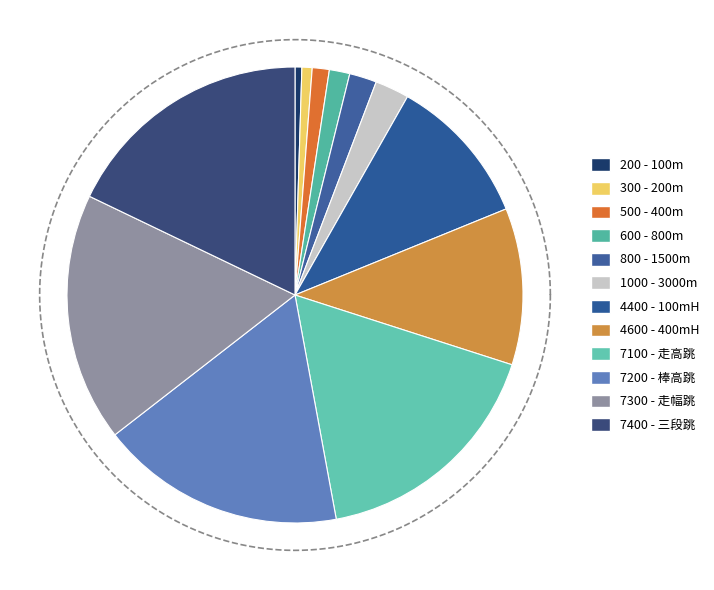

Is there any slice that represents more than half of the pie?

No